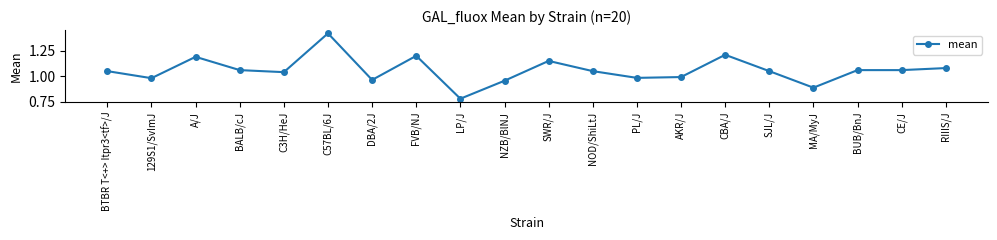

The chart shows a value of 0.4 at A/J. True or false?

False